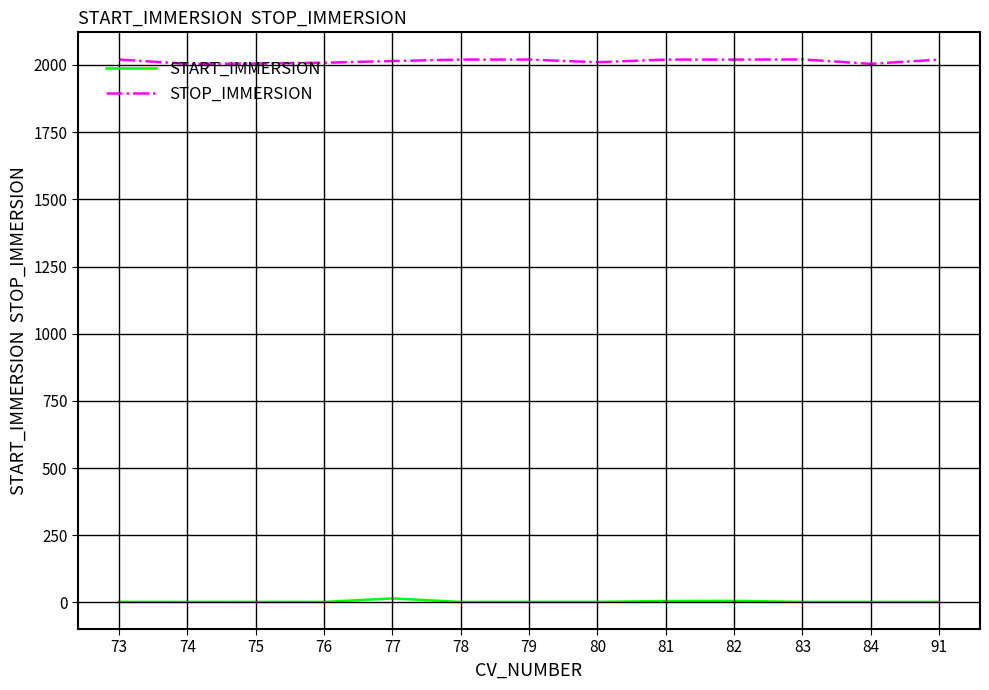

At how many categories does at least one series exceed 885?

13